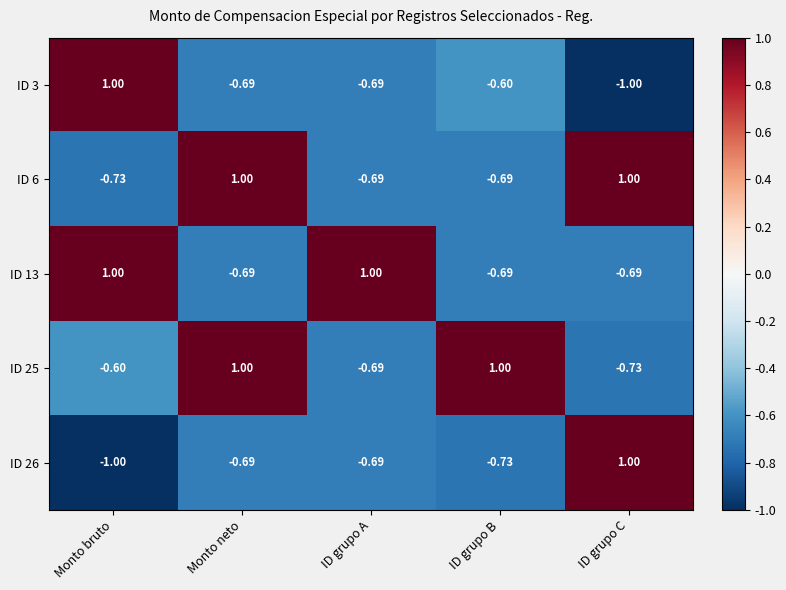

At which label is ID 3 closest to 0?

ID grupo B